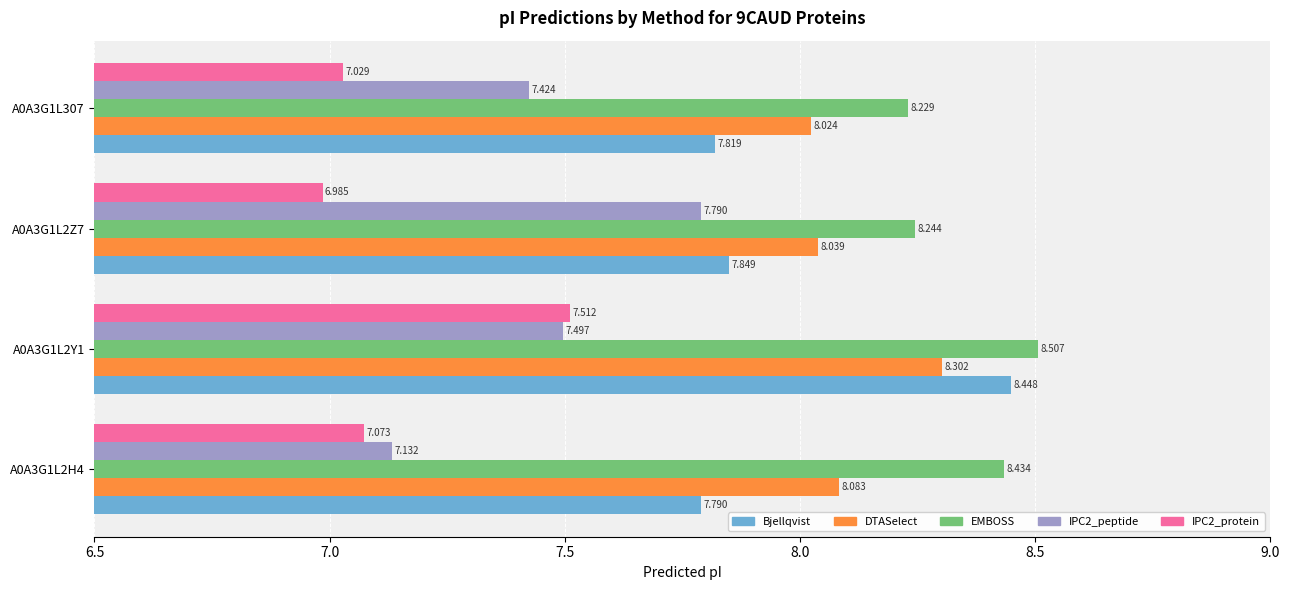

How many values in the IPC2_protein series exceed 7?

3